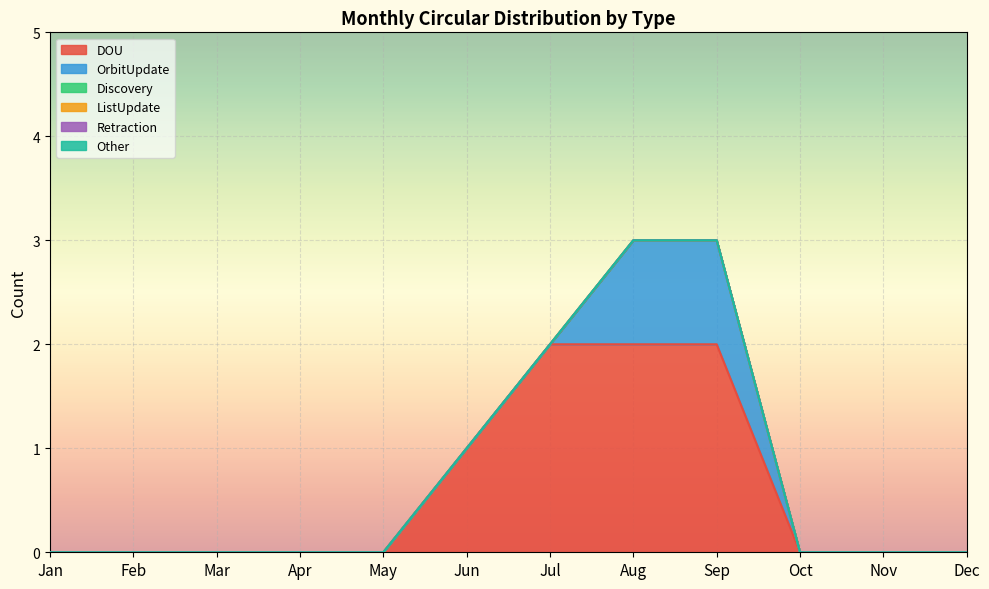

True or false: Retraction and ListUpdate intersect in this chart.

False